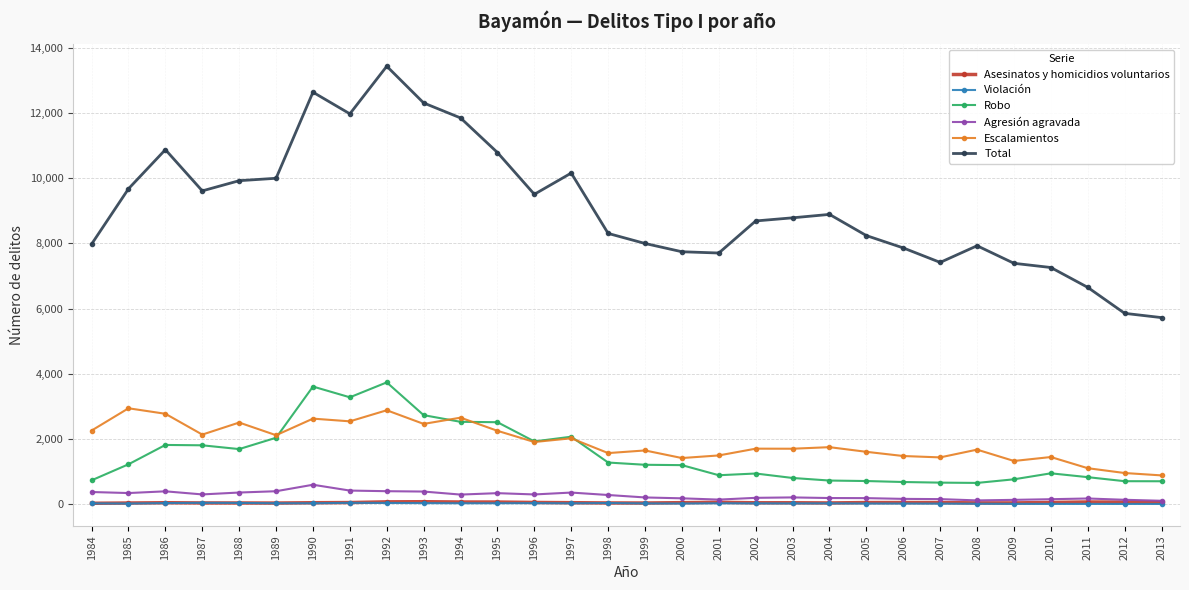

Does the chart display data point markers on the line(s)?

Yes